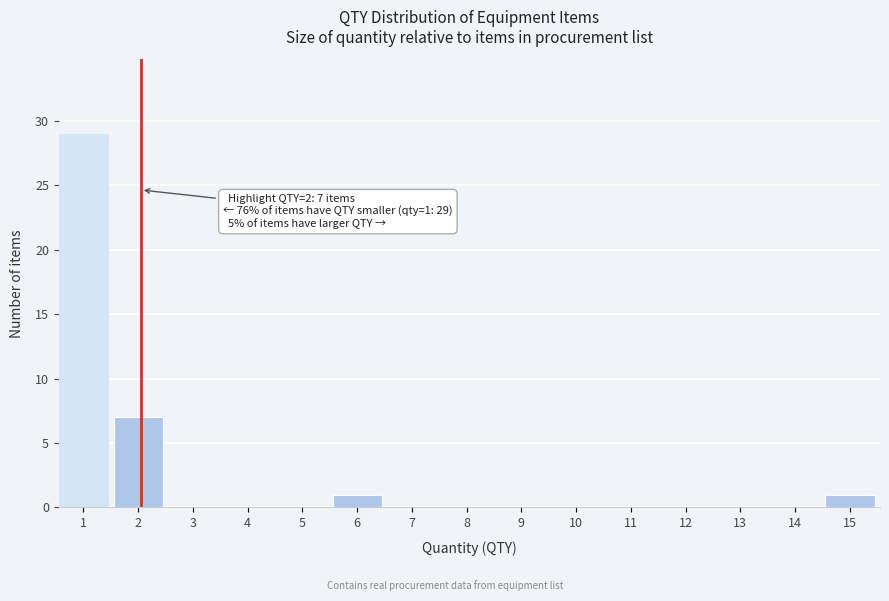

Reading left to right, list all the values displayed in this chart.

1=29	2=7	3=0	4=0	5=0	6=1	7=0	8=0	9=0	10=0	11=0	12=0	13=0	14=0	15=1